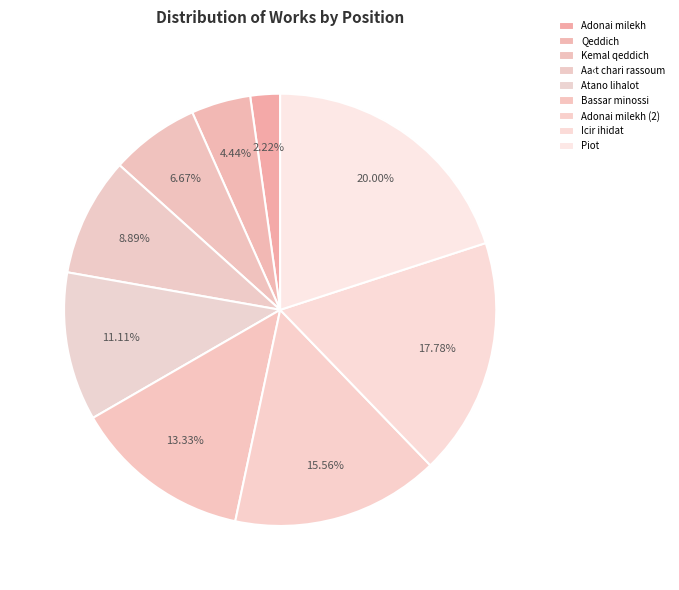

How many slices are in this pie chart?

9